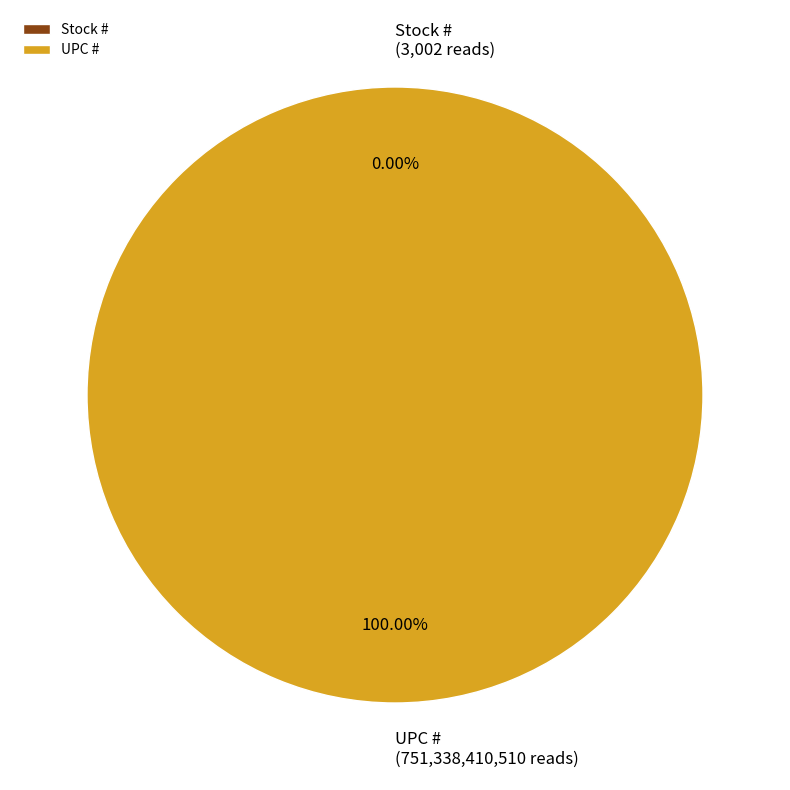

Which category has the smallest portion of the pie?

Stock #